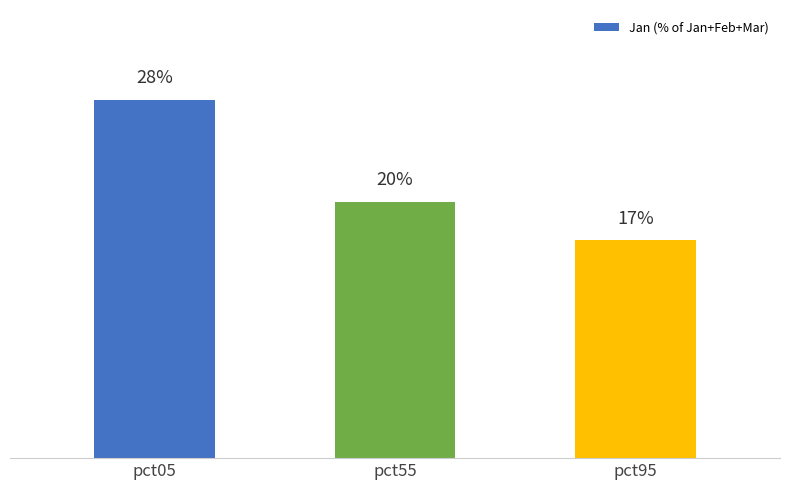

Are the bars grouped side by side (vs. stacked)?

No